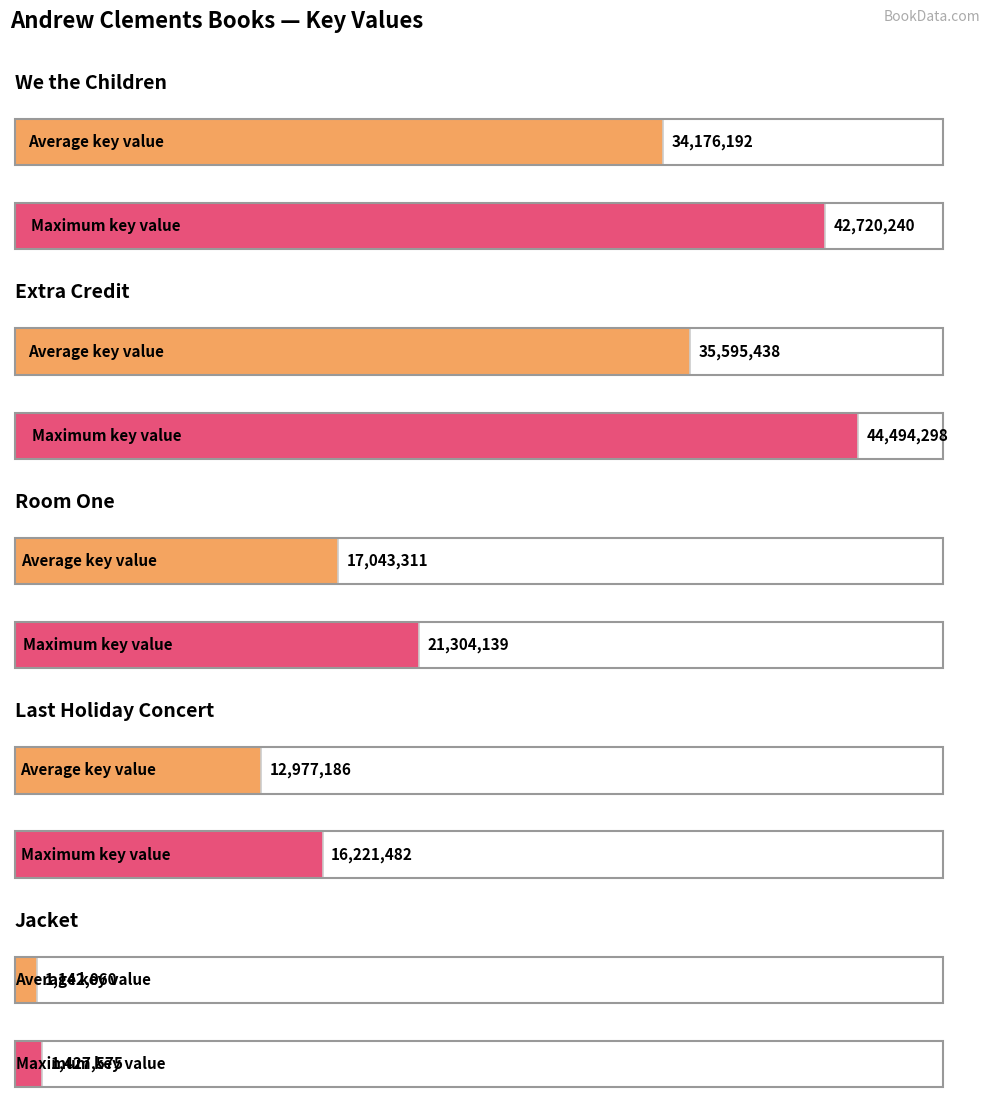

What position from the left is Jacket?

5